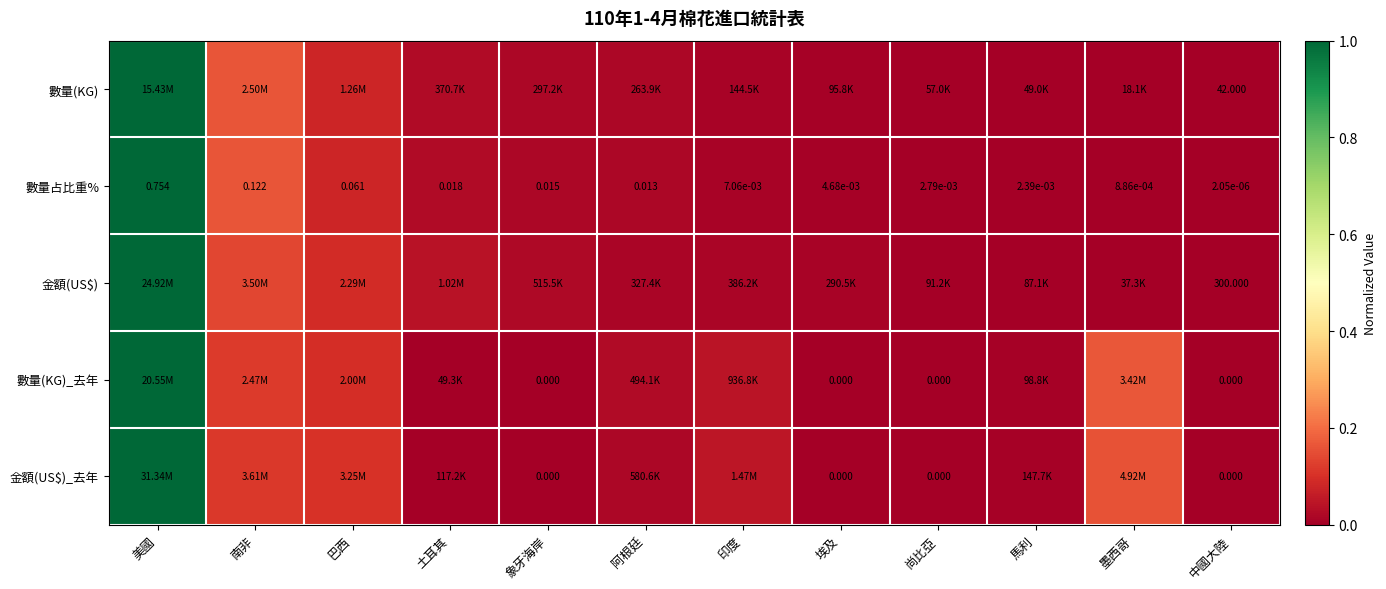

At which label is 數量占比重% closest to 0?

中國大陸